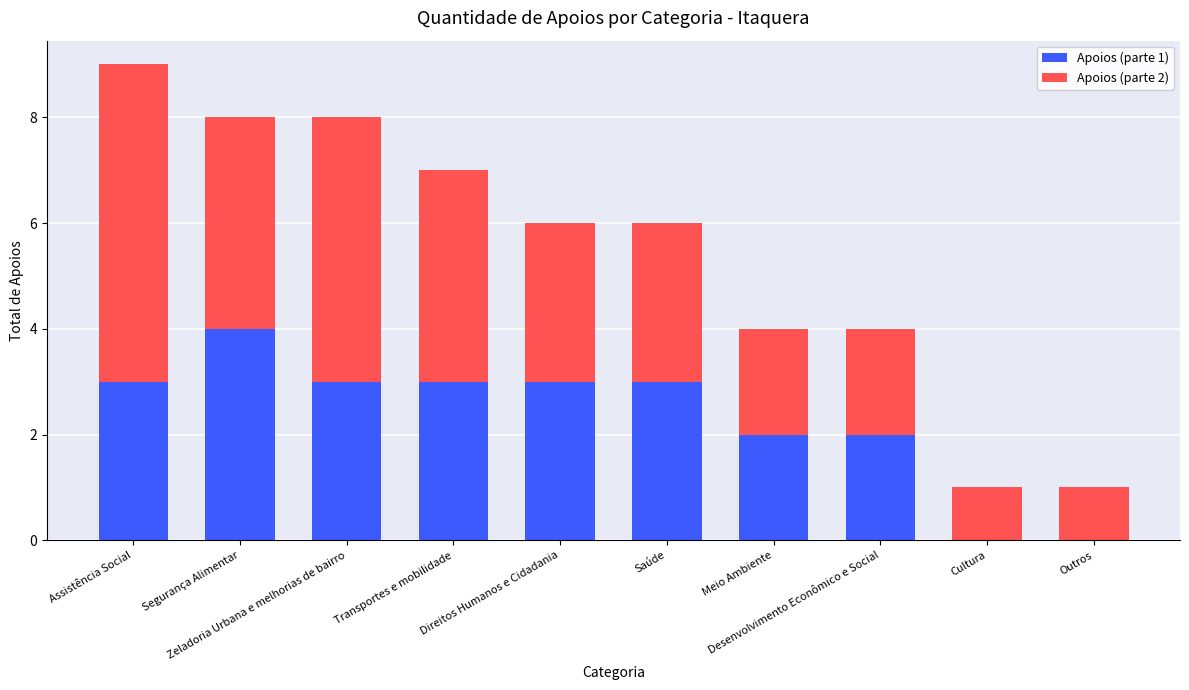

Are the bars grouped side by side (vs. stacked)?

No